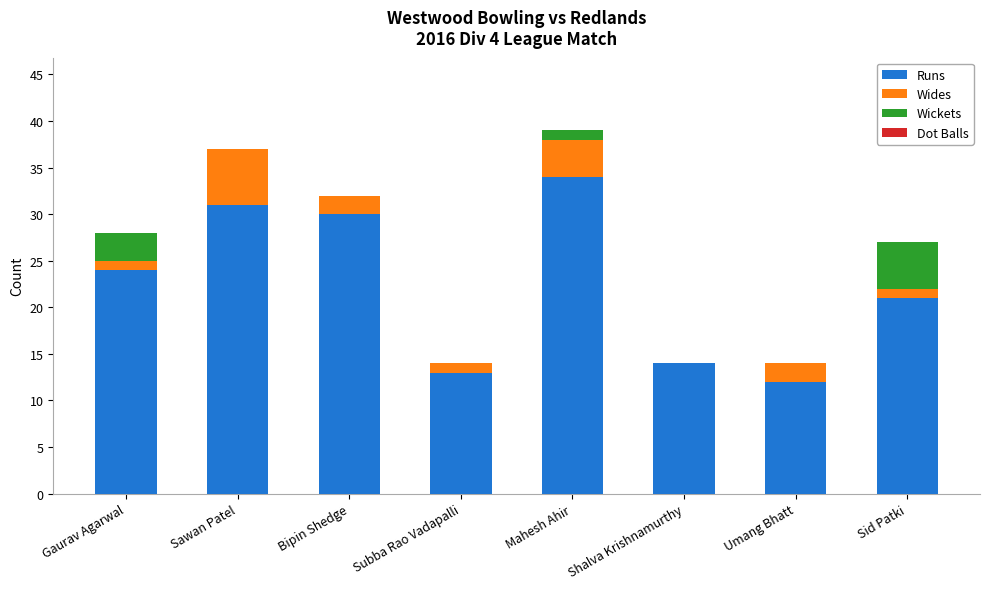

What is the total value across all series at Gaurav Agarwal?

28